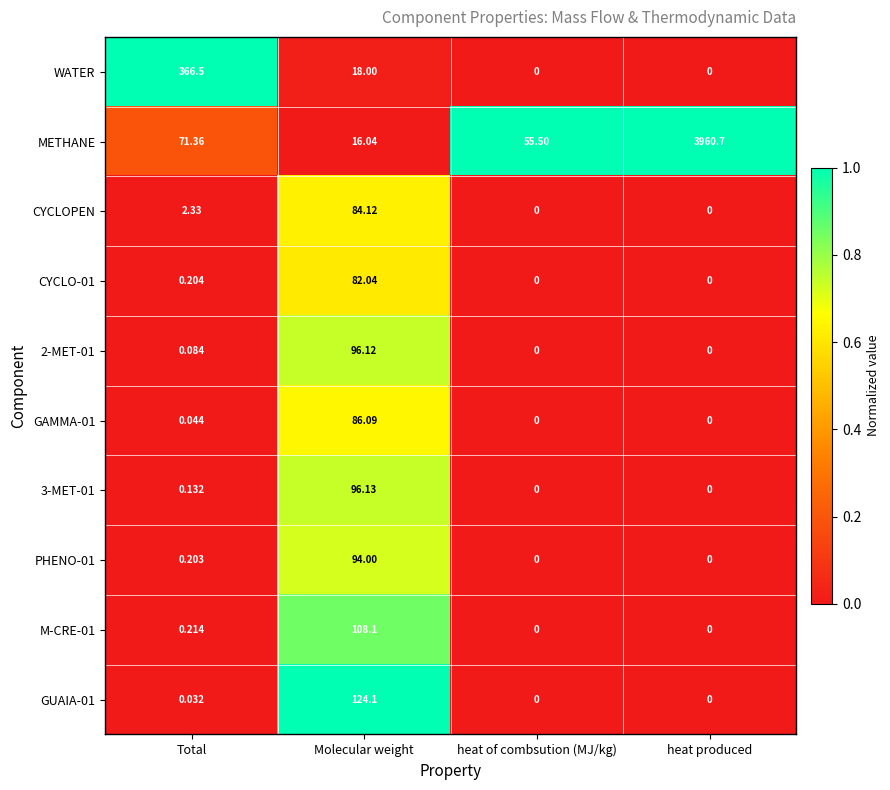

At which category is the sum across all series the highest?

heat produced